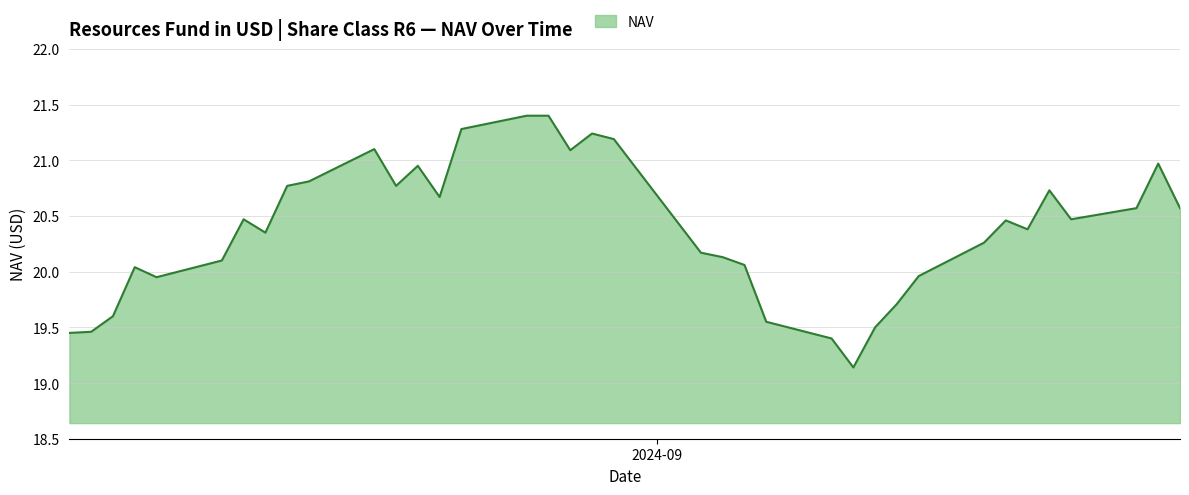

What is the maximum value shown in the chart?

21.4